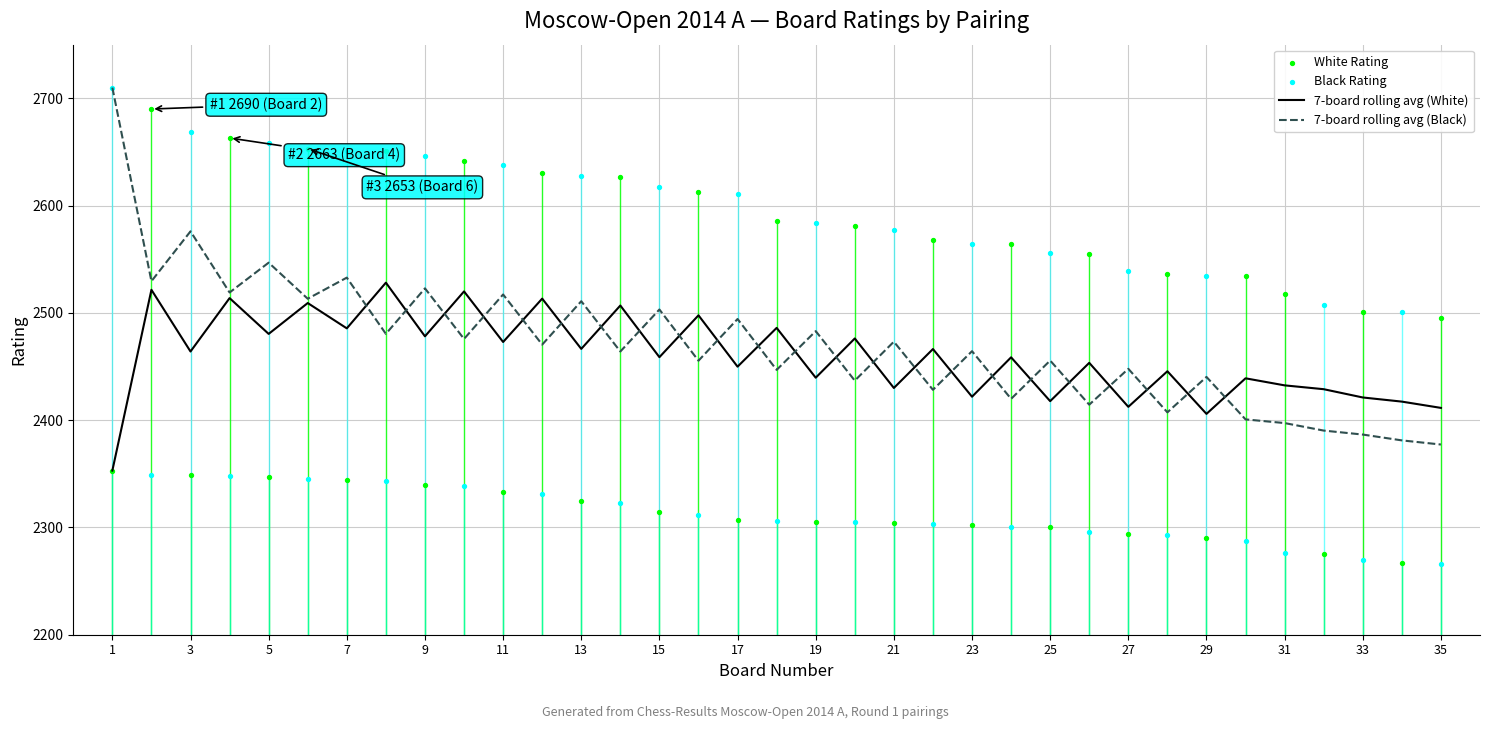

At which category is the sum across all series the highest?

1